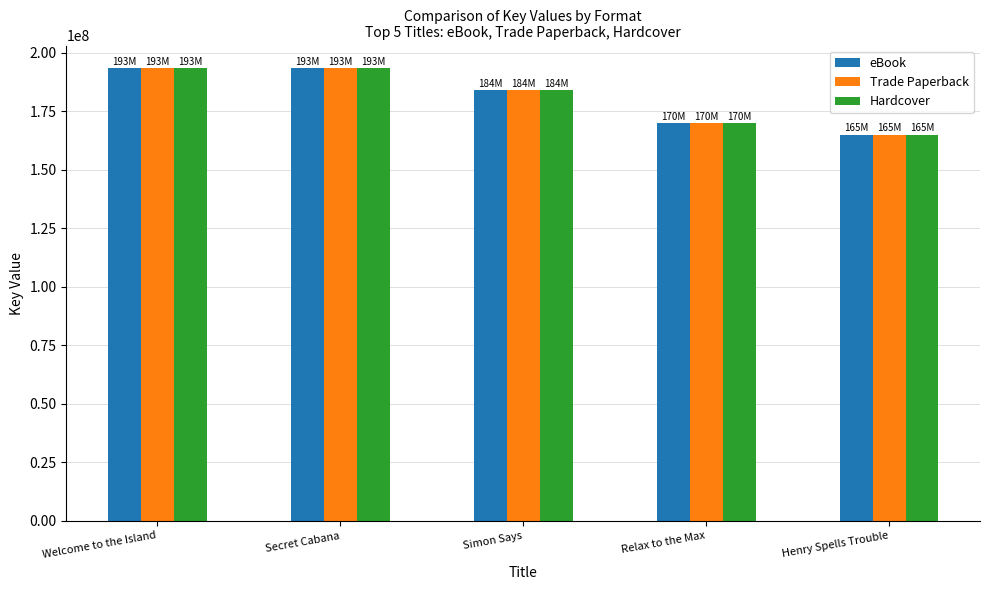

What is the value of the Trade Paperback bar at the 4th from the left?

169895373